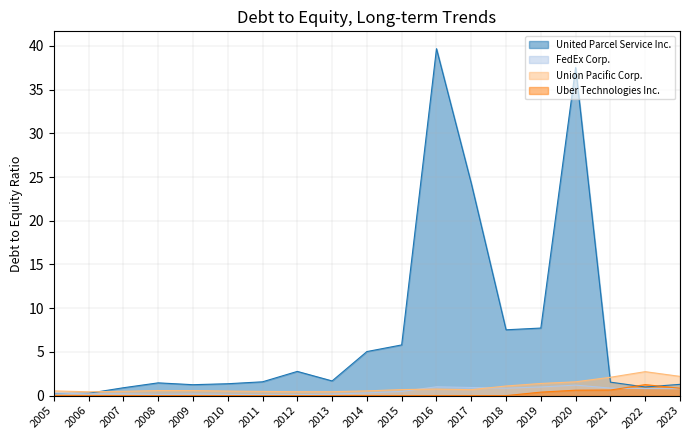

List the labels in order of United Parcel Service Inc. value, smallest first.

2005, 2006, 2007, 2022, 2009, 2023, 2010, 2008, 2021, 2011, 2013, 2012, 2014, 2015, 2018, 2019, 2017, 2020, 2016